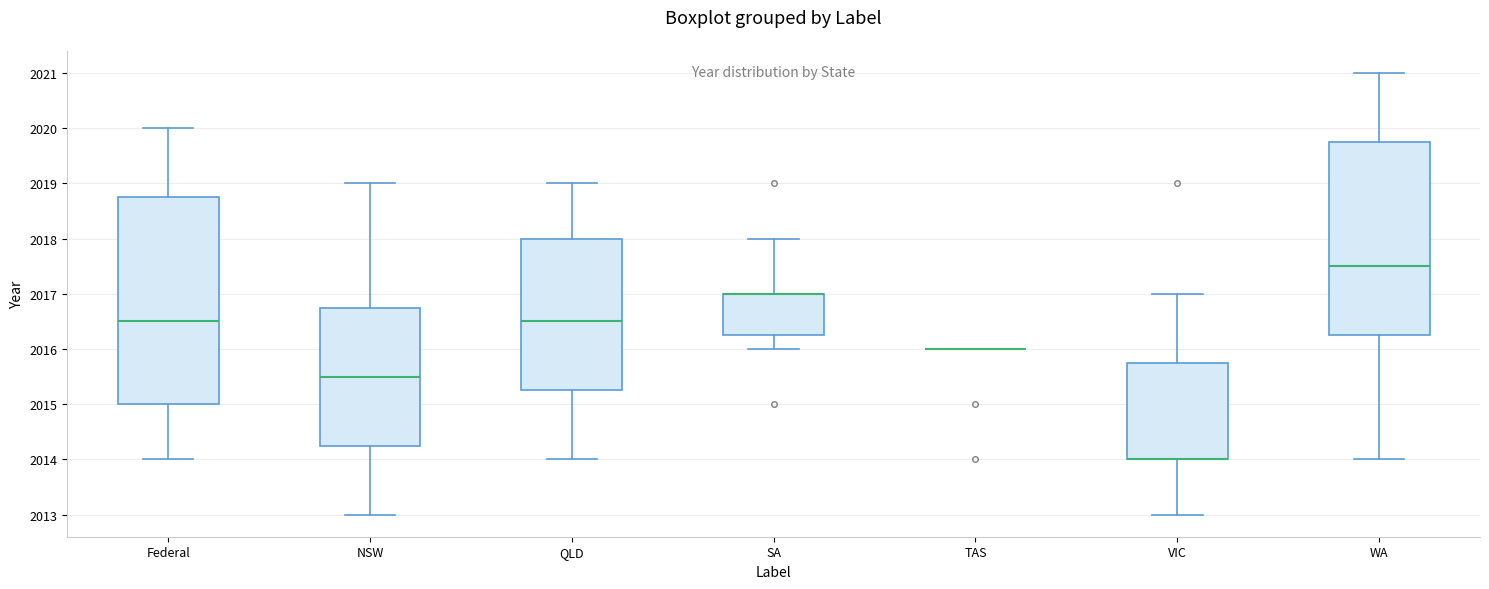

Which box is the tallest, from its lower edge to its upper edge?

Federal